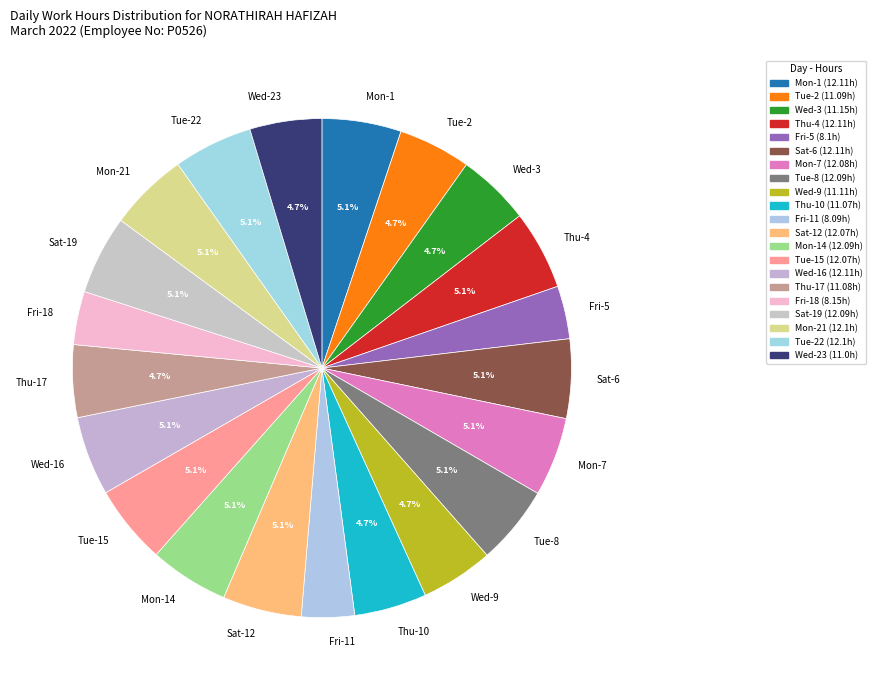

What is the ratio of the value at Tue-8 to the value at Sat-6?

1.0